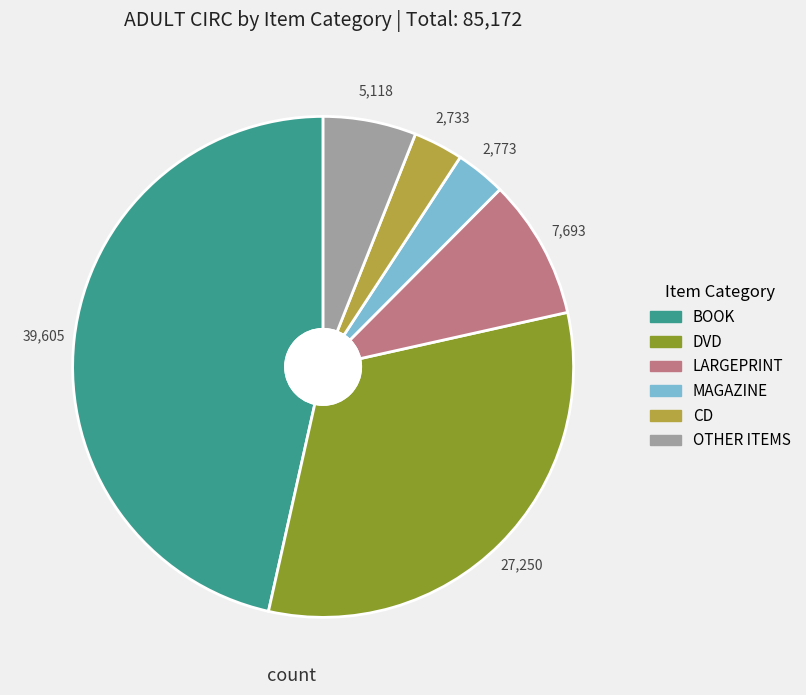

How many slices are in this pie chart?

6